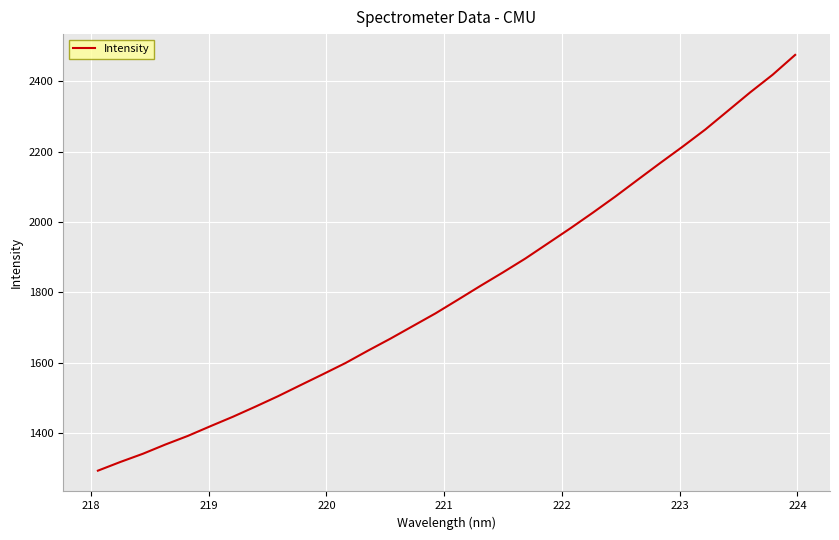

What is the maximum value shown in the chart?

2474.1